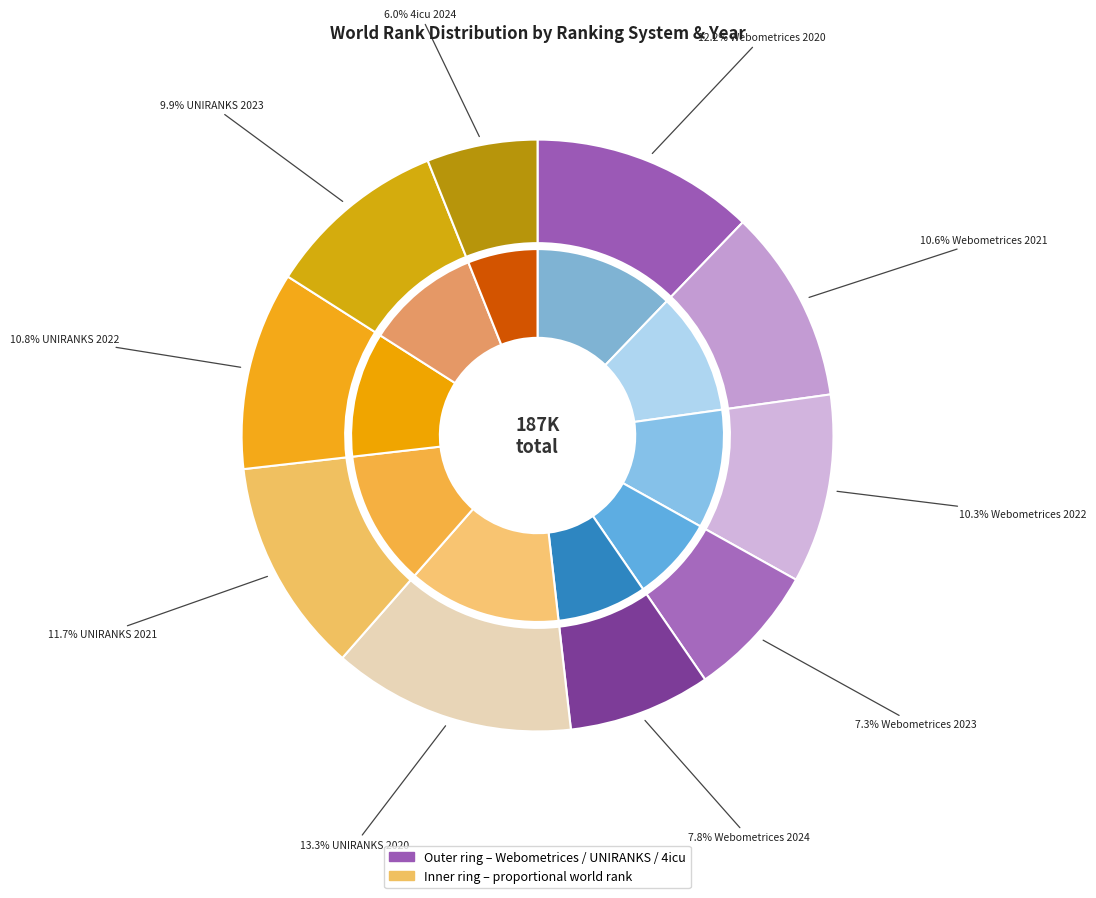

What is the change in value from Webometrices 2024 to UNIRANKS 2022?

+5730